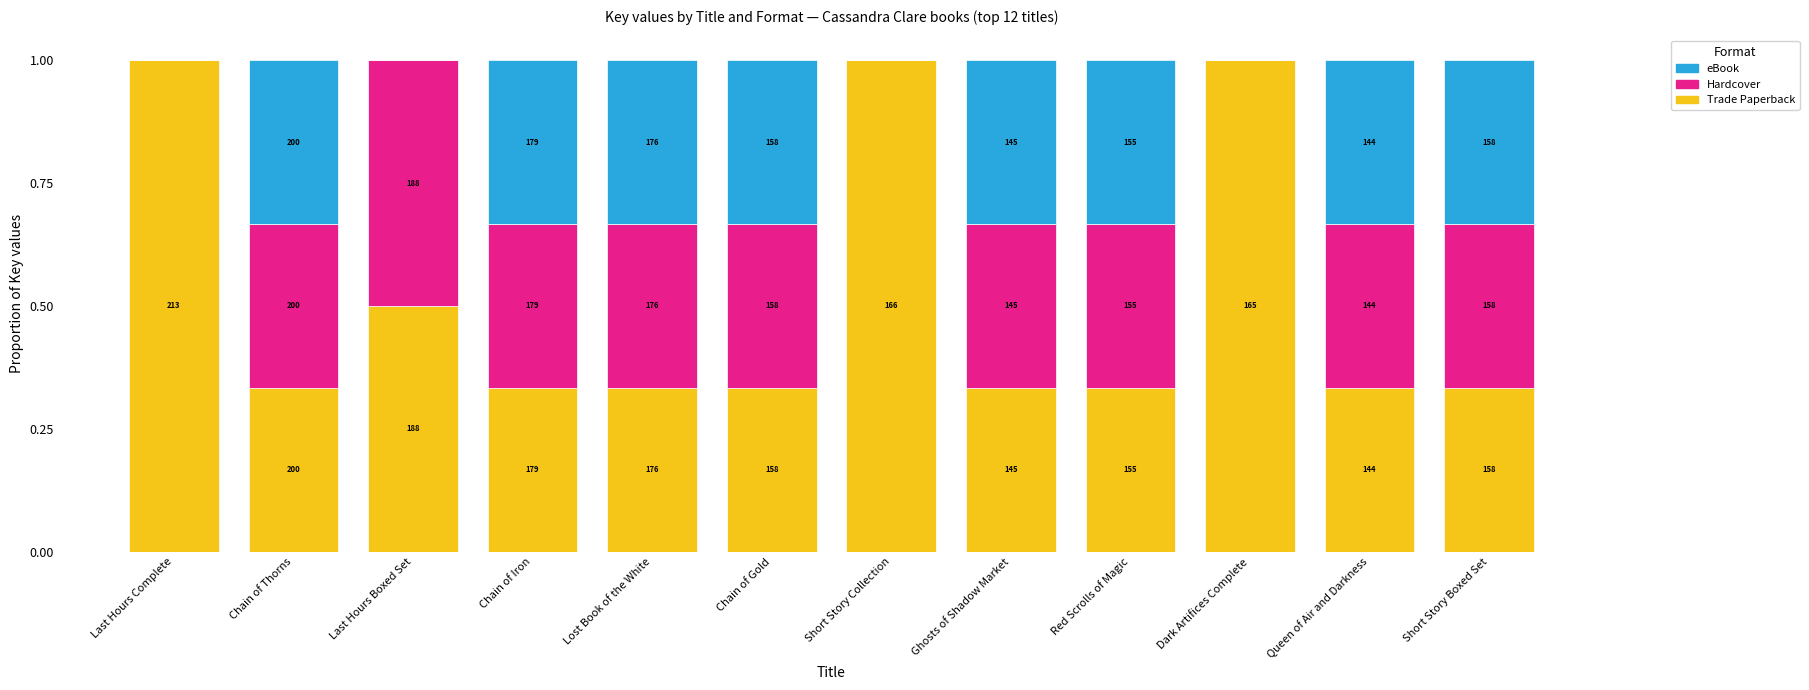

Are the bars horizontal?

No